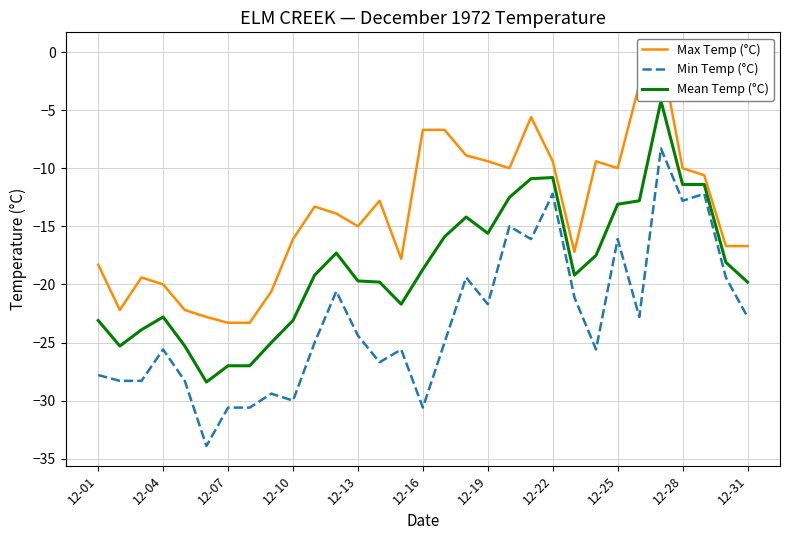

What is the lowest value of the Min Temp (°C) series?

-33.9